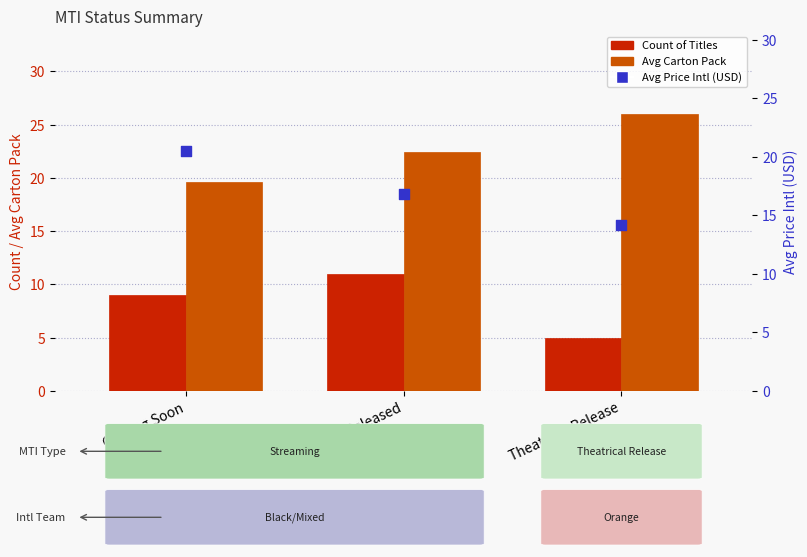

What are all the series names shown in the legend?

Count of Titles, Avg Carton Pack, Avg Price Intl (USD)